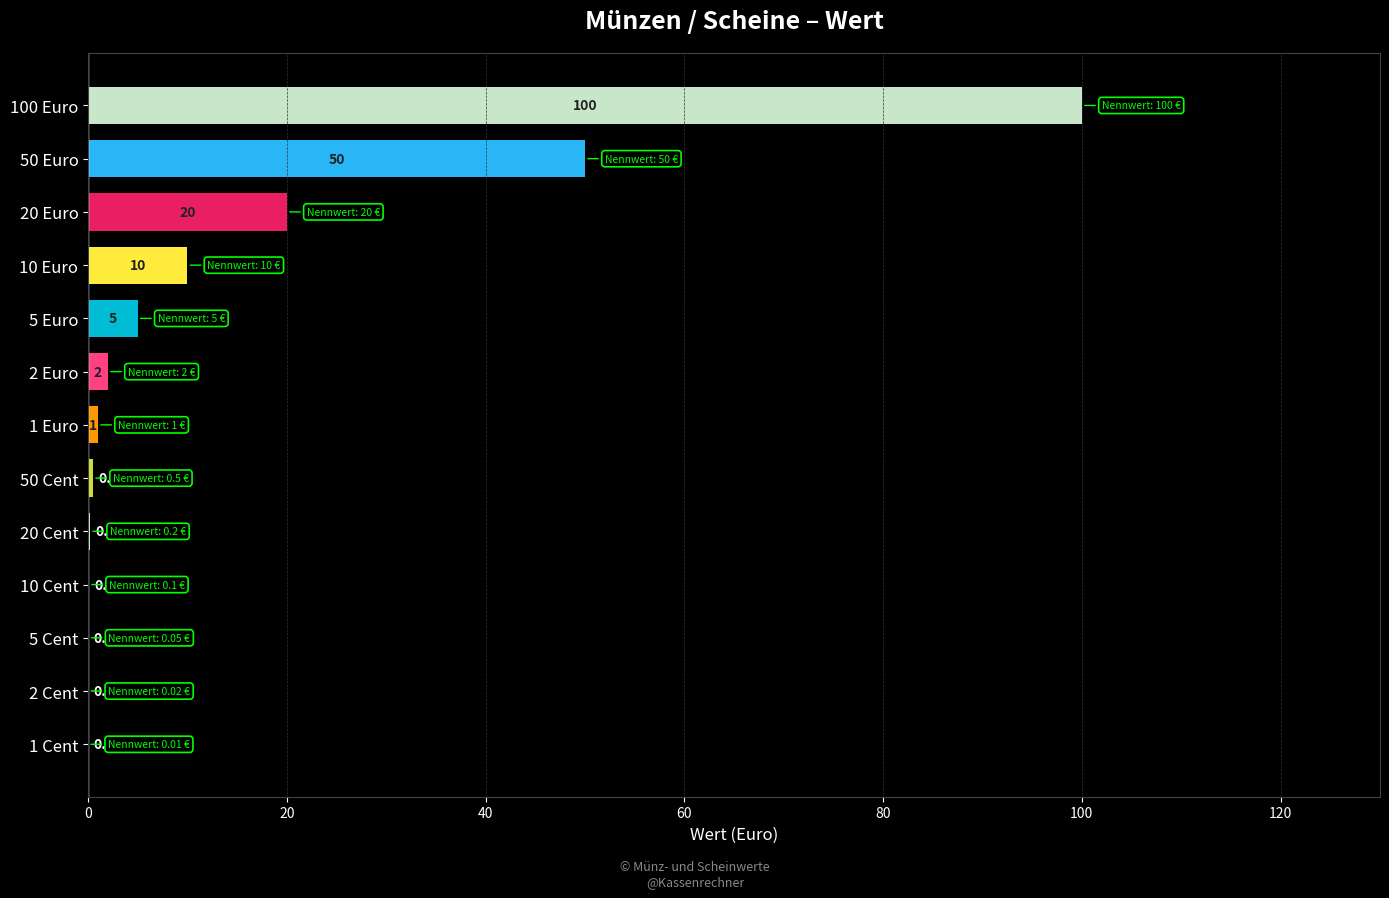

Which has a higher value, 50 Euro or 50 Cent?

50 Euro